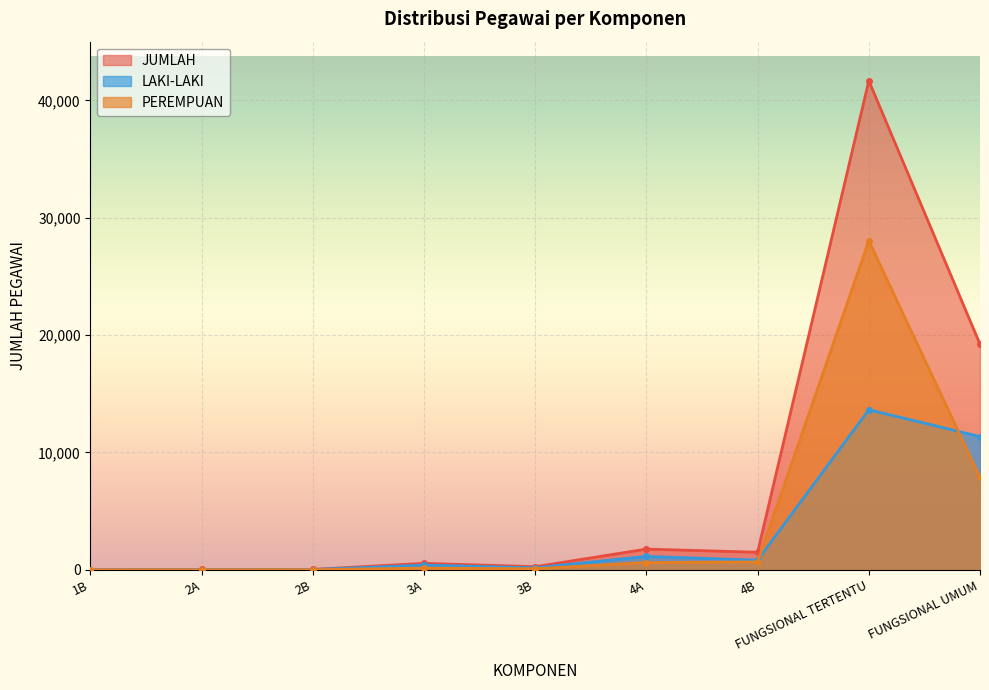

True or false: JUMLAH and PEREMPUAN cross at least once.

False